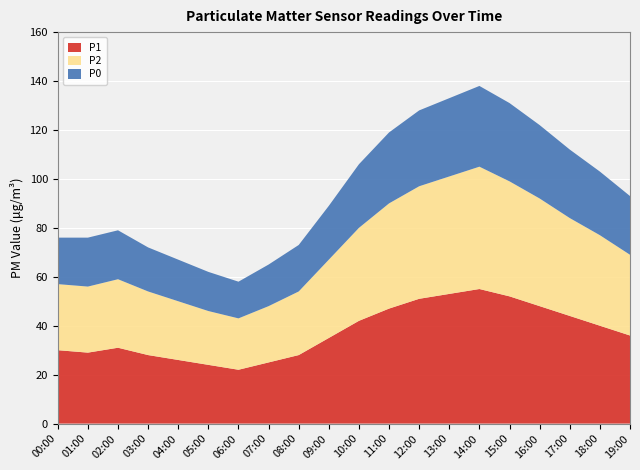

Reading left to right, transcribe all the data shown in this chart.

P1: 00:00=30	01:00=29	02:00=31	03:00=28	04:00=26	05:00=24	06:00=22	07:00=25	08:00=28	09:00=35	10:00=42	11:00=47	12:00=51	13:00=53	14:00=55	15:00=52	16:00=48	17:00=44	18:00=40	19:00=36
P2: 00:00=27	01:00=27	02:00=28	03:00=26	04:00=24	05:00=22	06:00=21	07:00=23	08:00=26	09:00=32	10:00=38	11:00=43	12:00=46	13:00=48	14:00=50	15:00=47	16:00=44	17:00=40	18:00=37	19:00=33
P0: 00:00=19	01:00=20	02:00=20	03:00=18	04:00=17	05:00=16	06:00=15	07:00=17	08:00=19	09:00=22	10:00=26	11:00=29	12:00=31	13:00=32	14:00=33	15:00=32	16:00=30	17:00=28	18:00=26	19:00=24